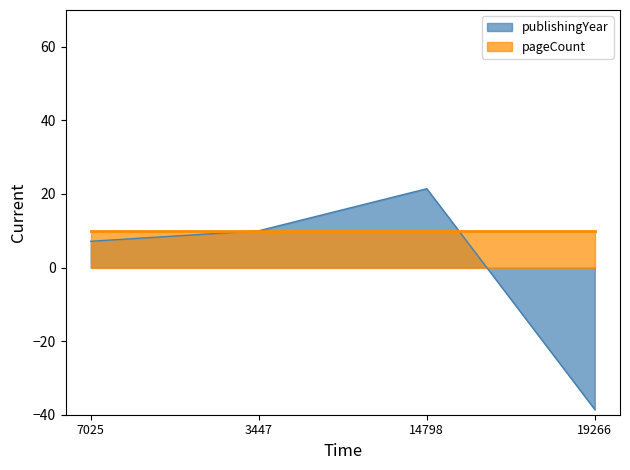

Reading left to right, extract all data points from this chart.

7025=7.1	3447=10.0	14798=21.4	19266=-38.6